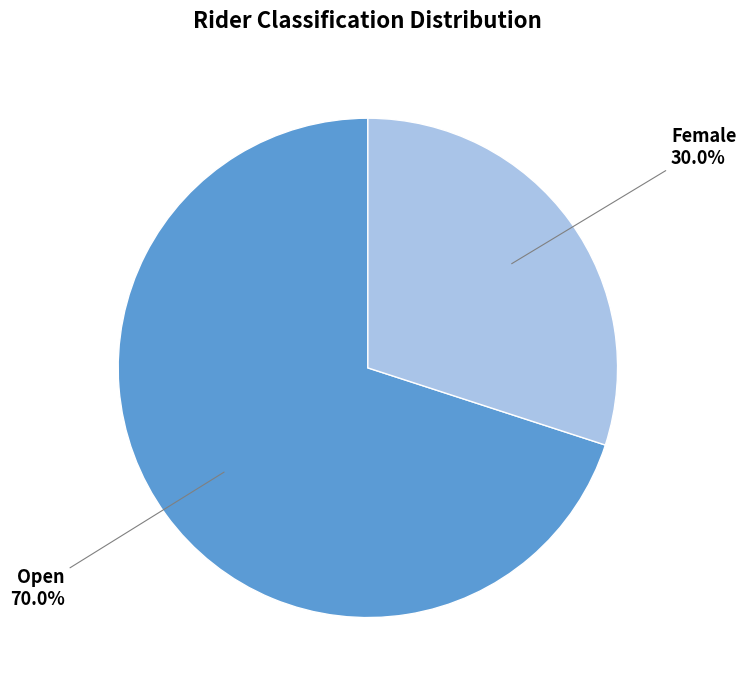

Is there any slice that represents more than half of the pie?

Yes